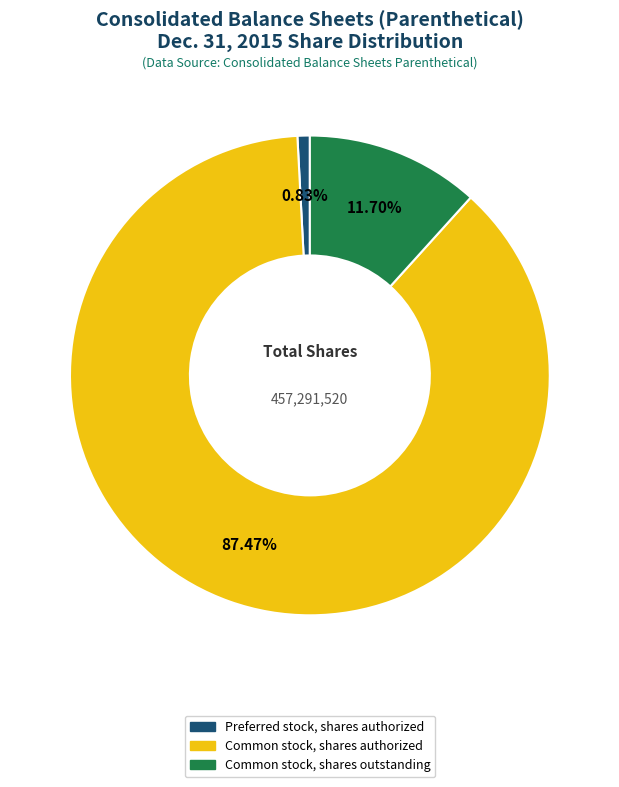

True or false: Preferred stock, shares authorized accounts for 1% of the total.

True